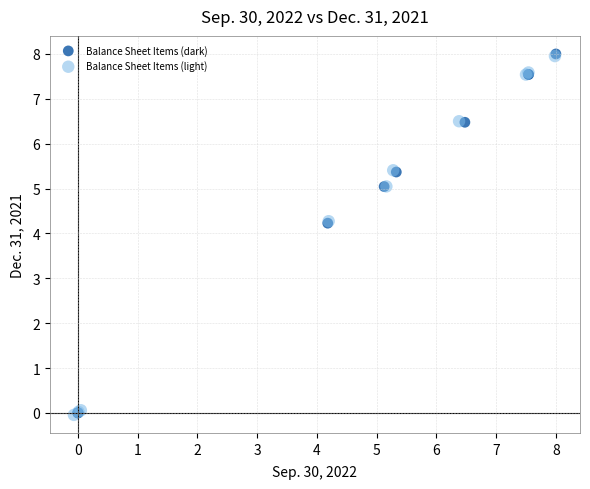

Which series has the largest Y range (max minus min)?

Balance Sheet Items (dark)